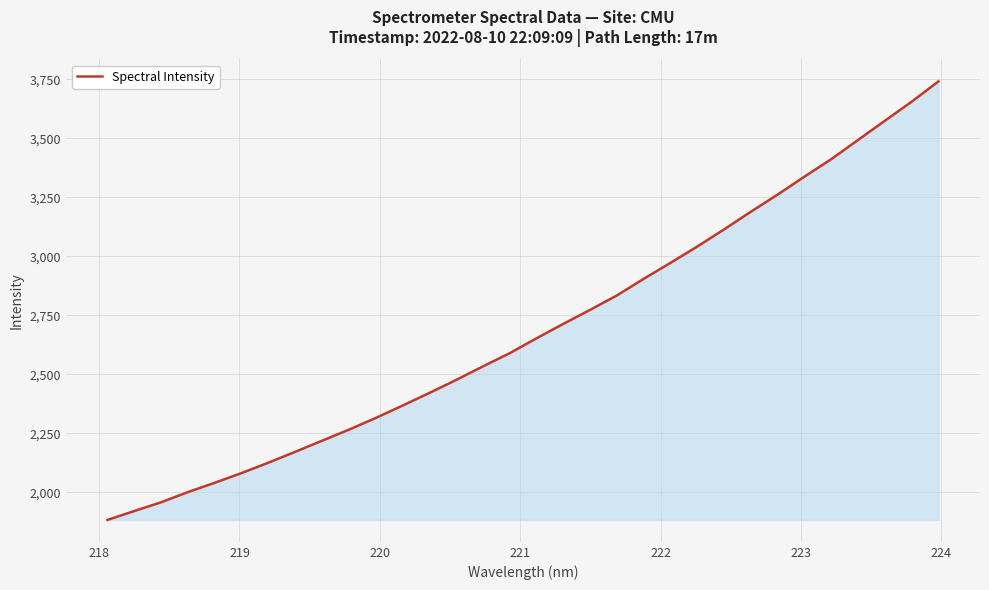

What is the difference between the maximum and minimum values?

1857.3